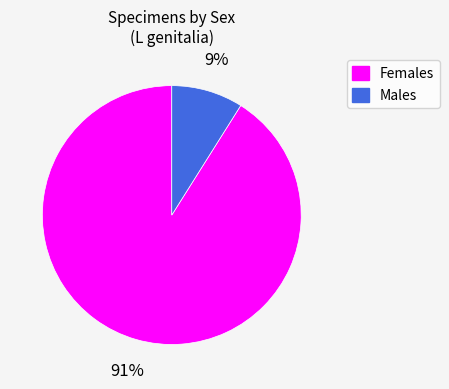

Does any single category account for the majority?

Yes